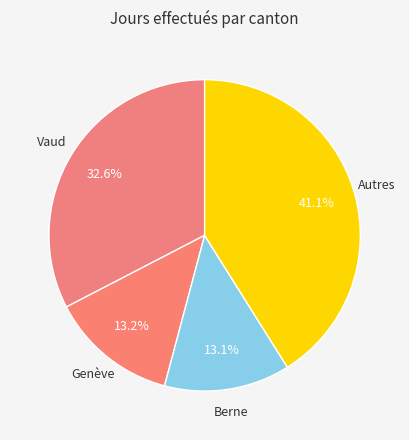

Count the number of slices in the pie.

4